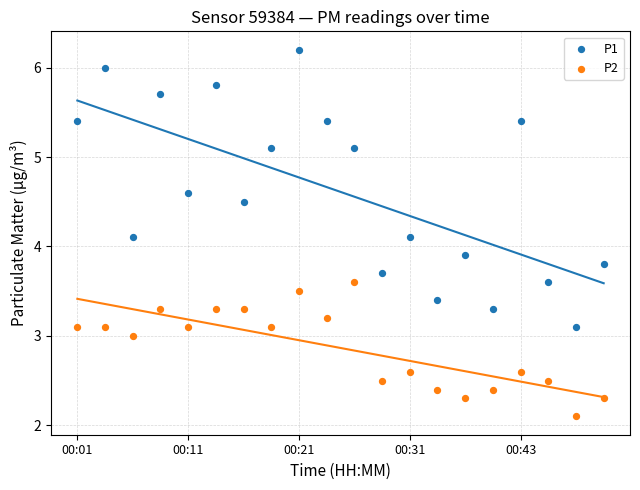

In the P2 series, what Y value is closest to 2?

2.1